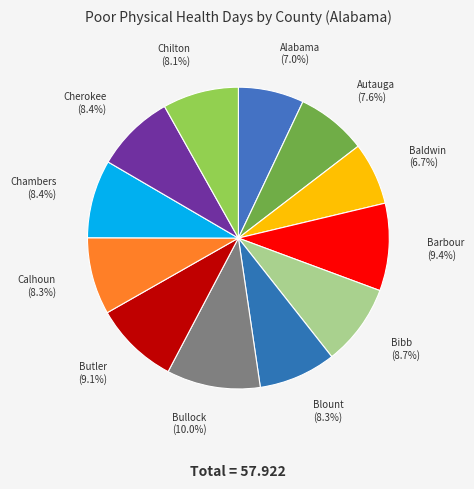

Combined, what portion of the pie is Barbour and Chilton?

17.5%